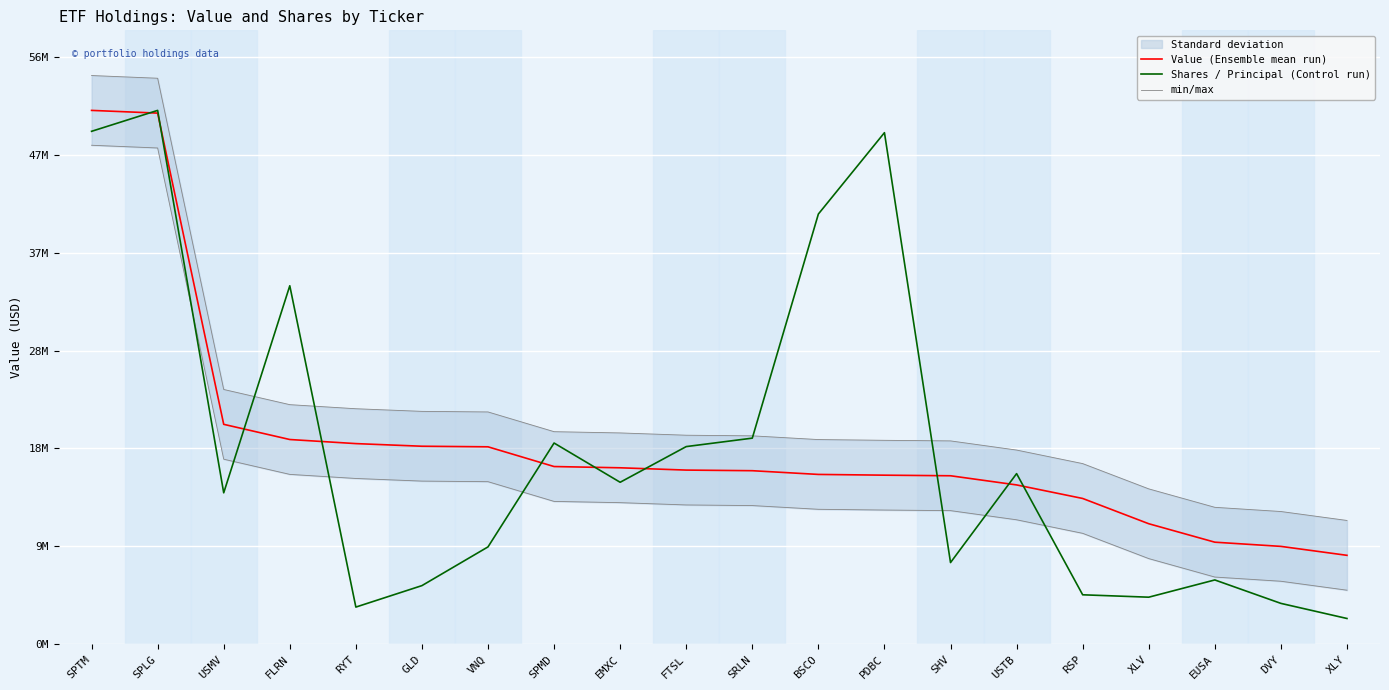

The Value (Ensemble mean run) series shows 13369129.5 at RYT. True or false?

False